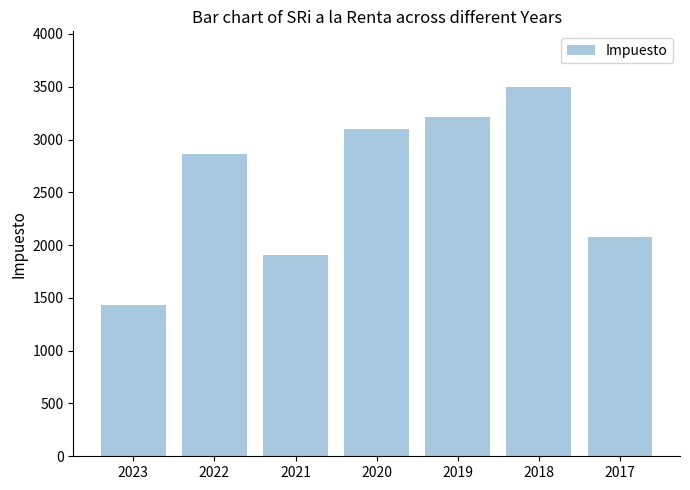

The value at 2023 is 482.1. True or false?

False